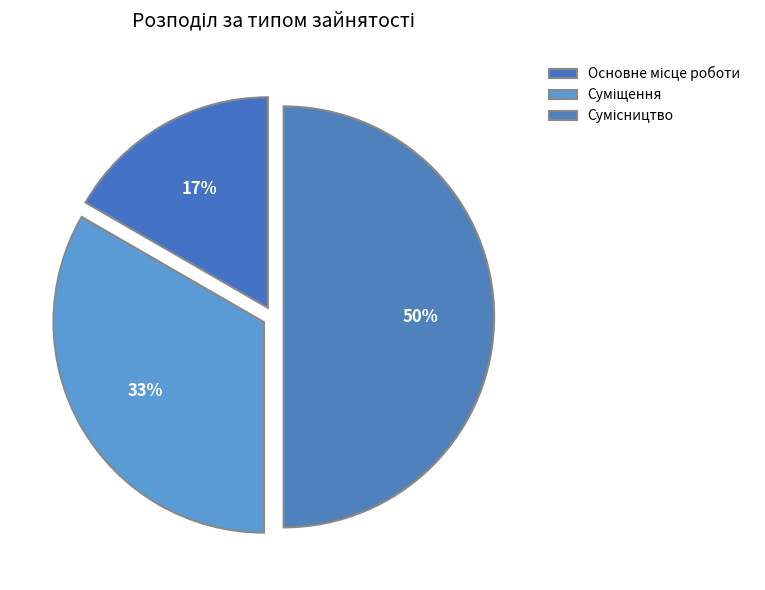

Is it true that Основне місце роботи is 9% of the pie?

False